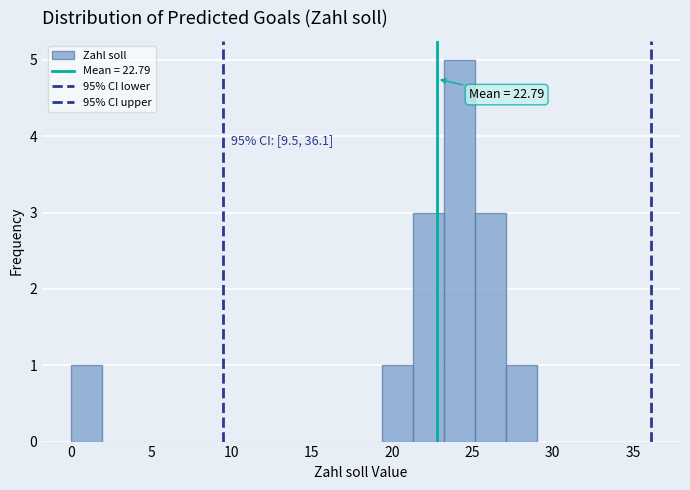

Read against the x-axis, roughly where is the centre of the tallest bar?

24.0